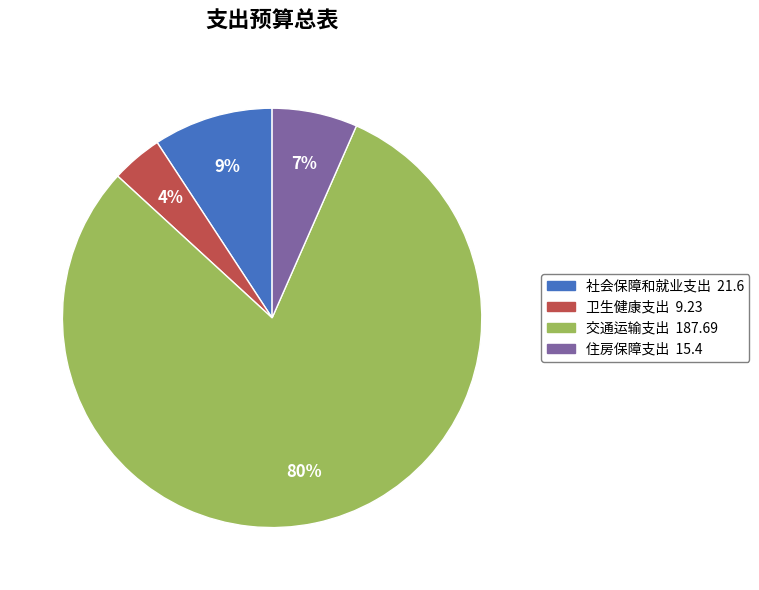

To the nearest percent, what is the difference between the largest and smallest slice percentages?

76%